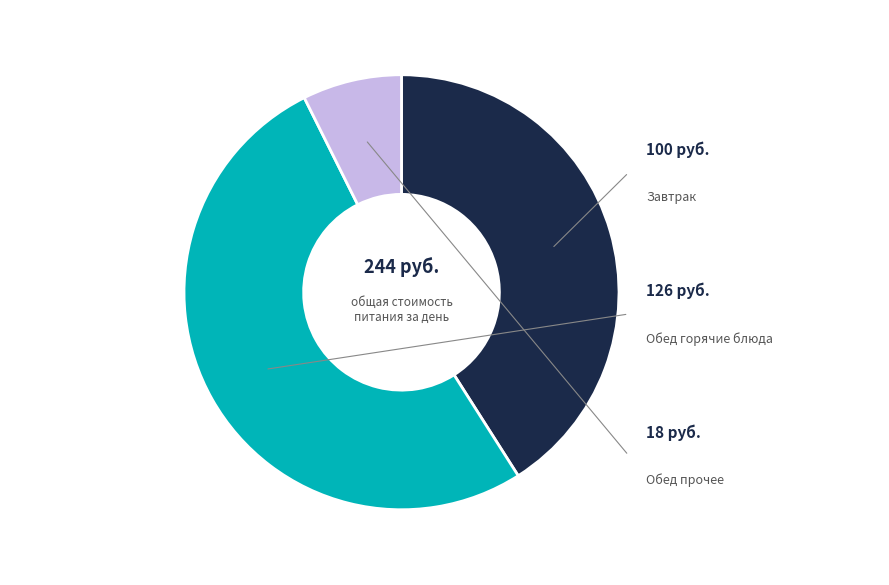

Is there a majority slice in this chart?

Yes